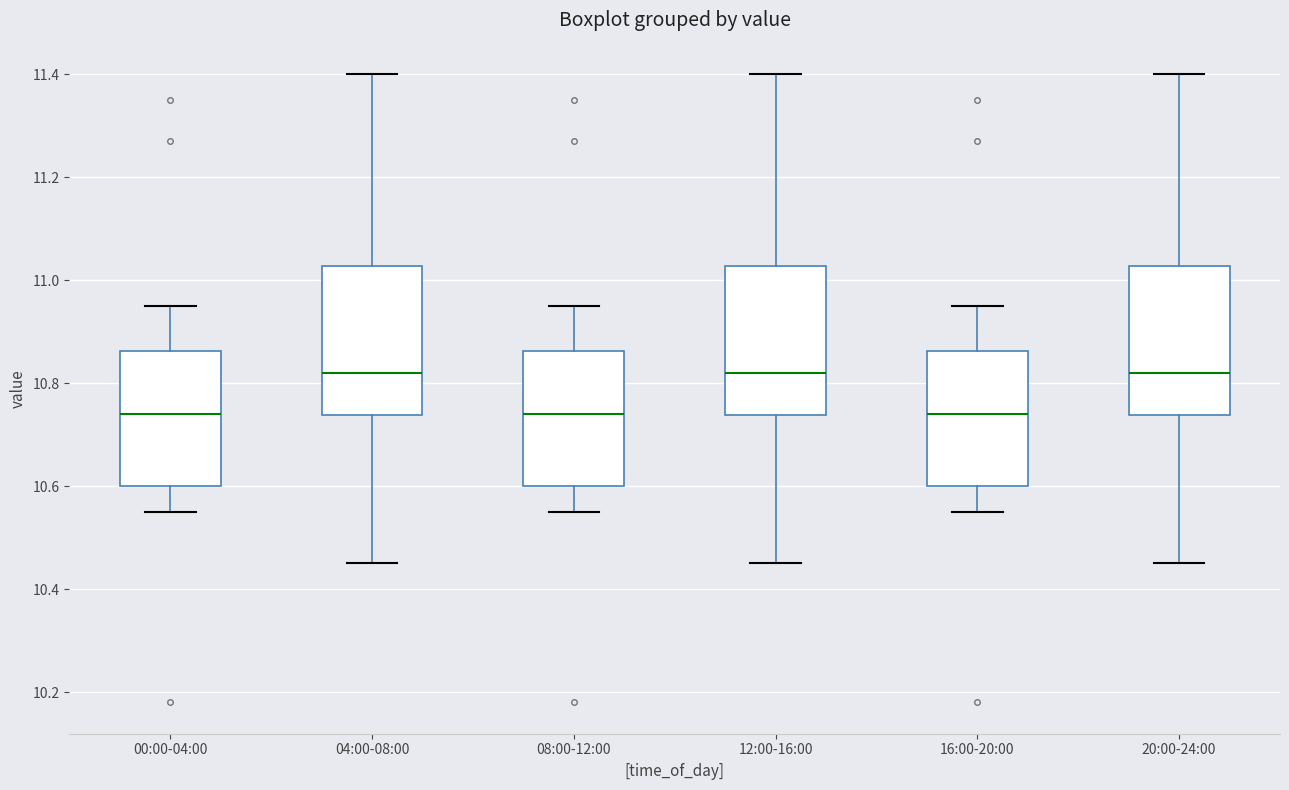

Reading left to right, read every box against the y-axis: the position of its median line, the range the box covers, and the ends of its whiskers. The values are not printed on the chart, so give them approximately, as read against the axis.

00:00-04:00: median 10.74, box 10.60 to 10.86, whiskers 10.56 to 10.96
04:00-08:00: median 10.82, box 10.74 to 11.02, whiskers 10.46 to 11.40
08:00-12:00: median 10.74, box 10.60 to 10.86, whiskers 10.56 to 10.96
12:00-16:00: median 10.82, box 10.74 to 11.02, whiskers 10.46 to 11.40
16:00-20:00: median 10.74, box 10.60 to 10.86, whiskers 10.56 to 10.96
20:00-24:00: median 10.82, box 10.74 to 11.02, whiskers 10.46 to 11.40